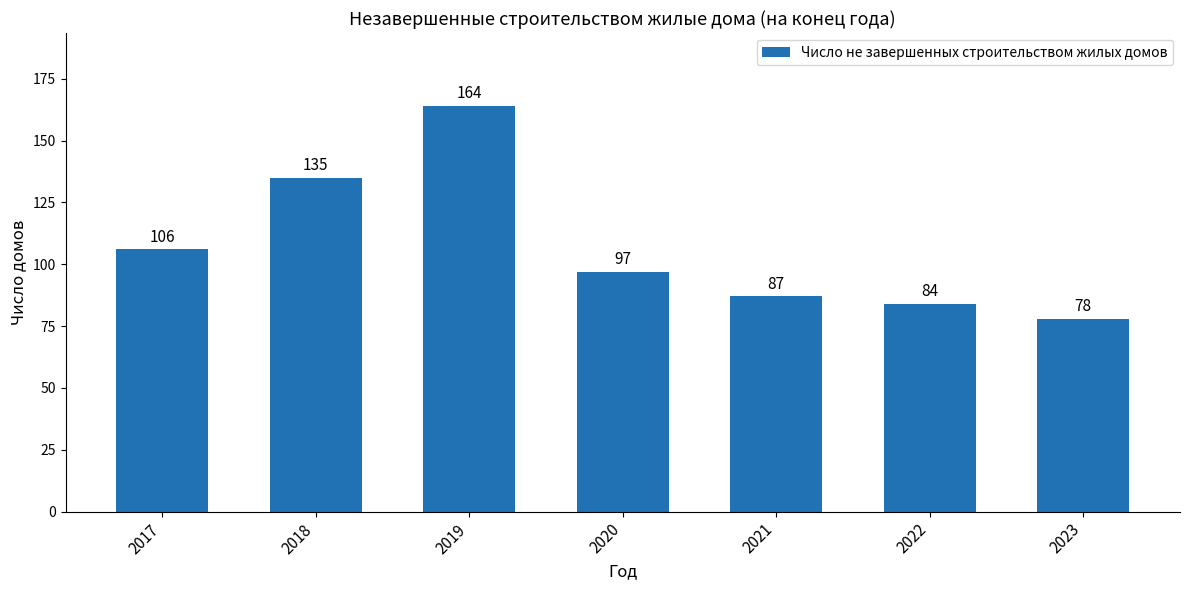

What is the ratio of the value at 2020 to the value at 2023?

1.2